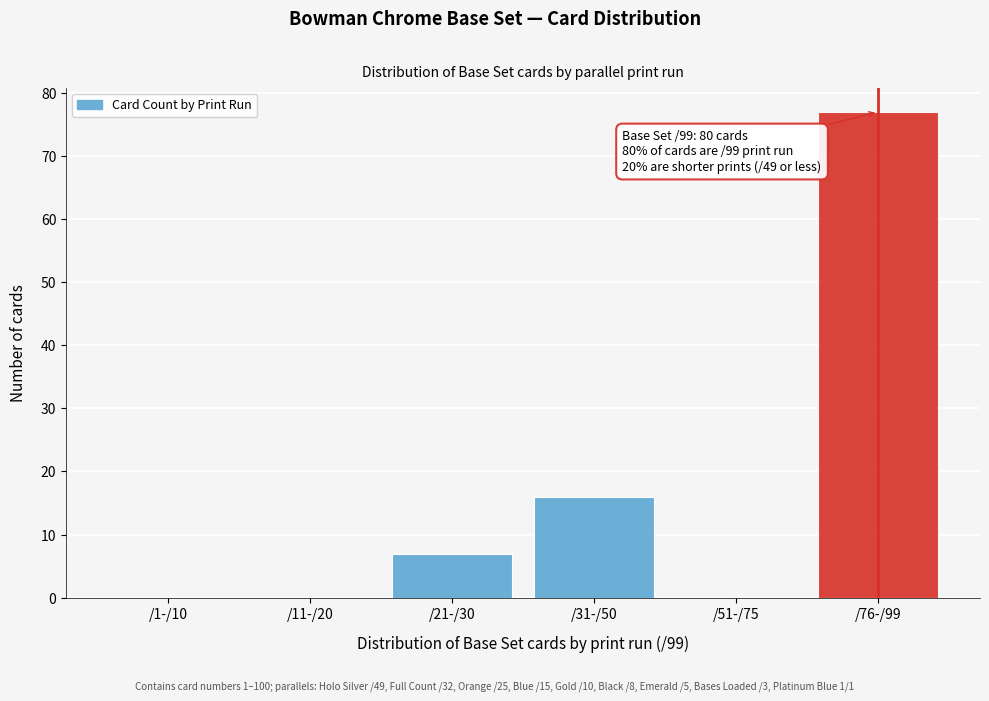

Reading left to right, list all the values displayed in this chart.

/1-/10=0	/11-/20=0	/21-/30=7	/31-/50=16	/51-/75=0	/76-/99=77